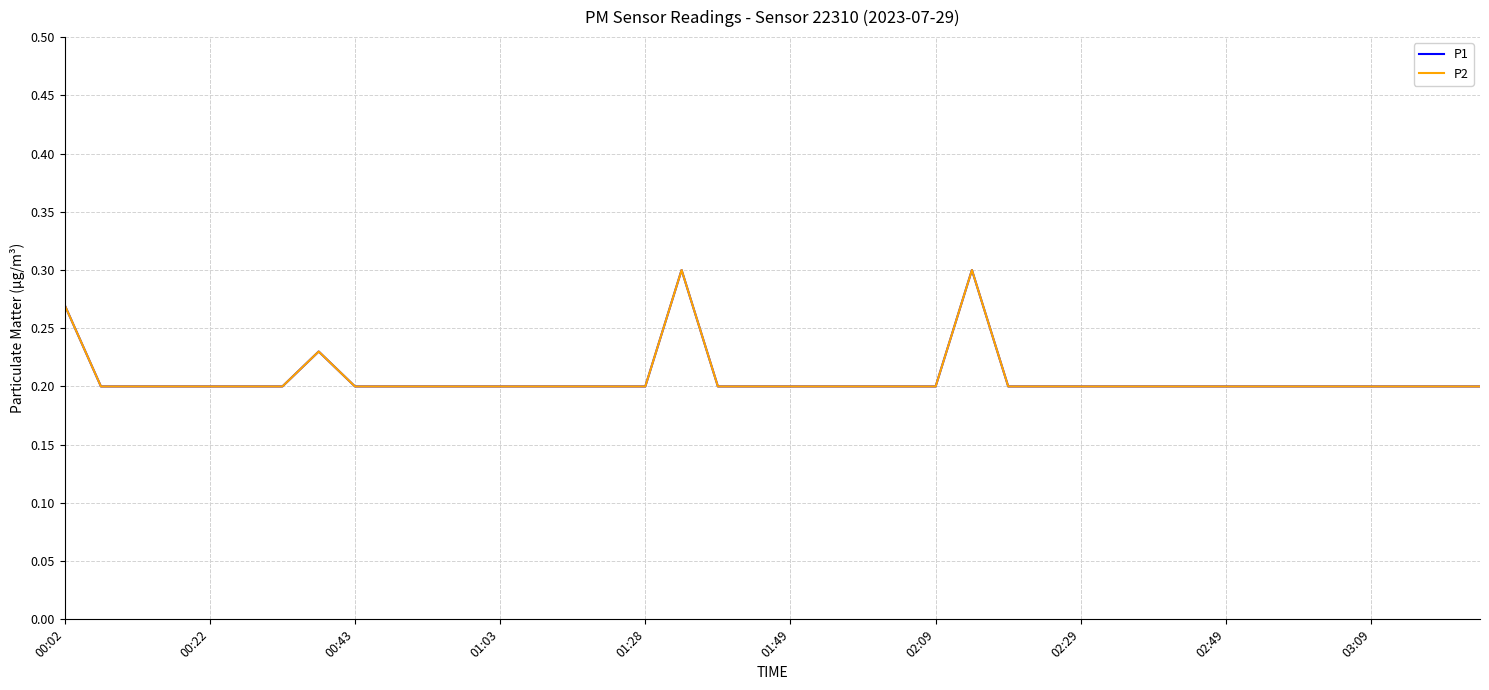

Does the chart display data point markers on the line(s)?

No